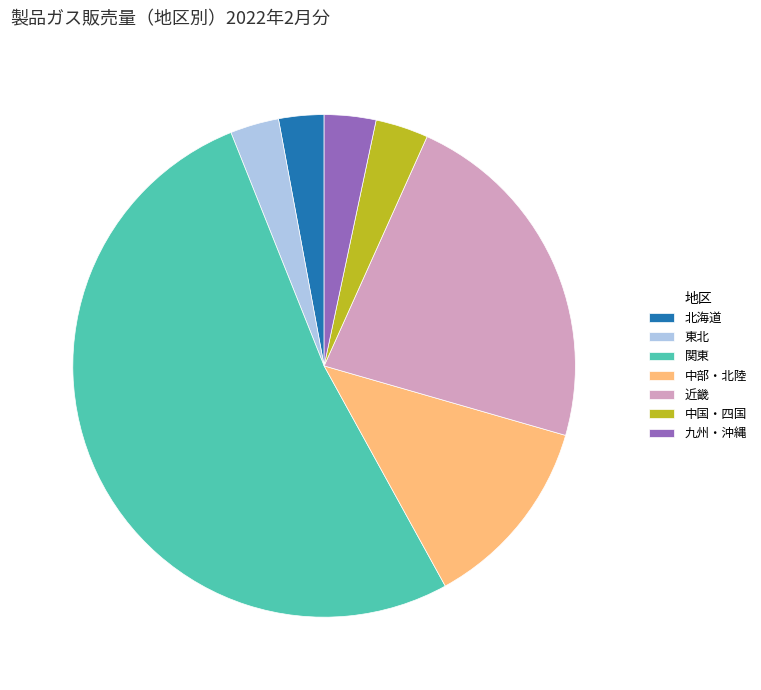

Combined, do 中部・北陸 and 東北 account for over 50%?

No